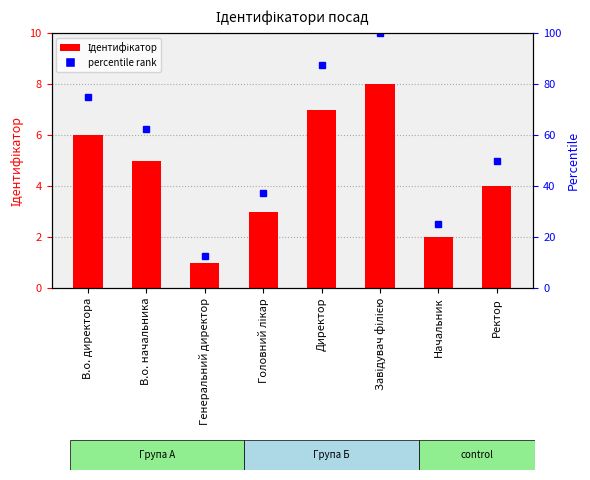

List the series in order of their peak value, lowest first.

Ідентифікатор, percentile rank